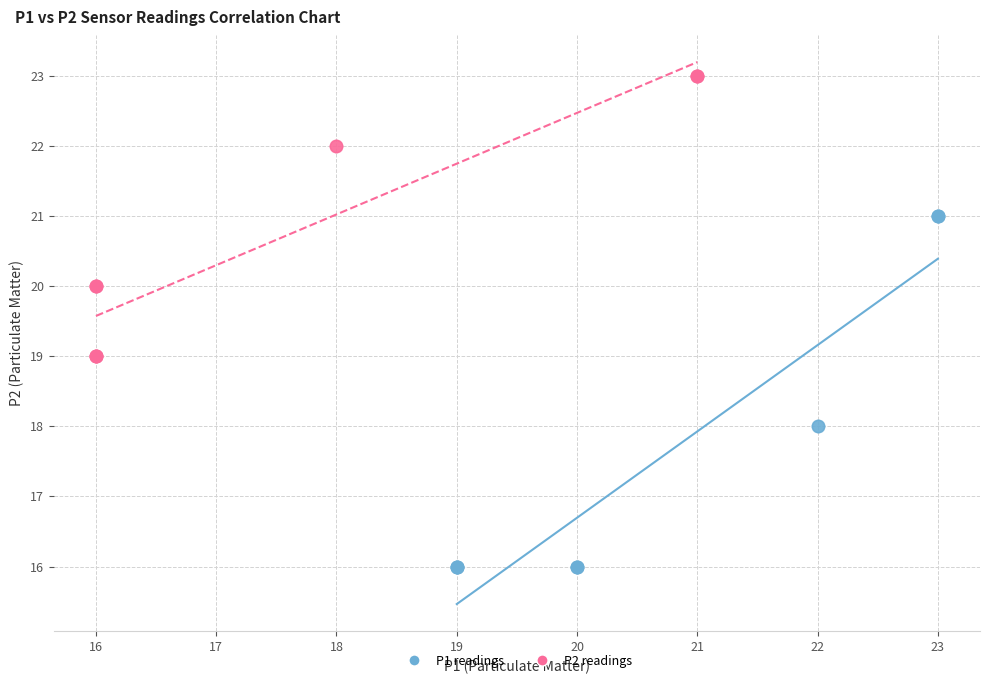

Which series has the widest spread of Y values?

P1 readings